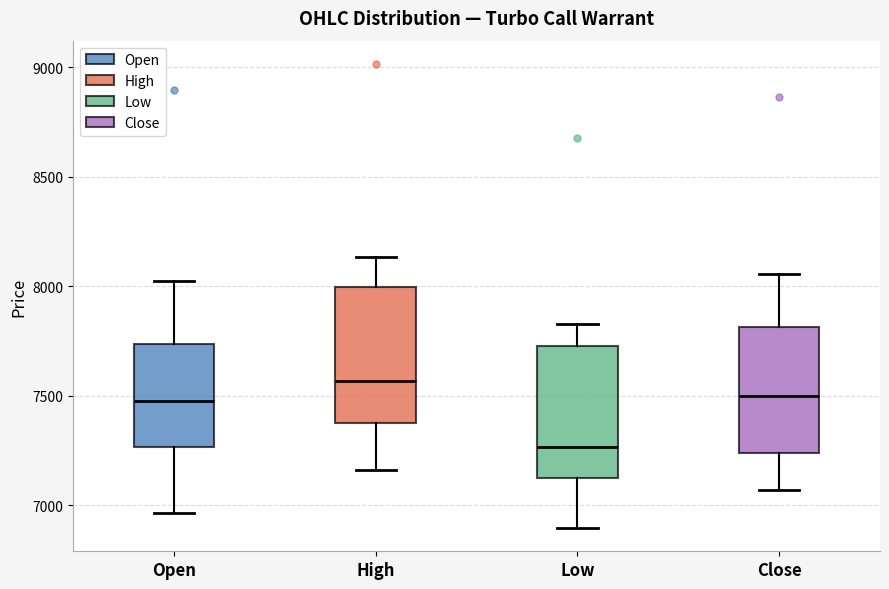

Reading left to right, read every box against the y-axis: the position of its median line, the range the box covers, and the ends of its whiskers. The values are not printed on the chart, so give them approximately, as read against the axis.

Open: median 7500, box 7250 to 7750, whiskers 6950 to 8050
High: median 7550, box 7400 to 8000, whiskers 7150 to 8150
Low: median 7250, box 7150 to 7750, whiskers 6900 to 7850
Close: median 7500, box 7250 to 7800, whiskers 7050 to 8050